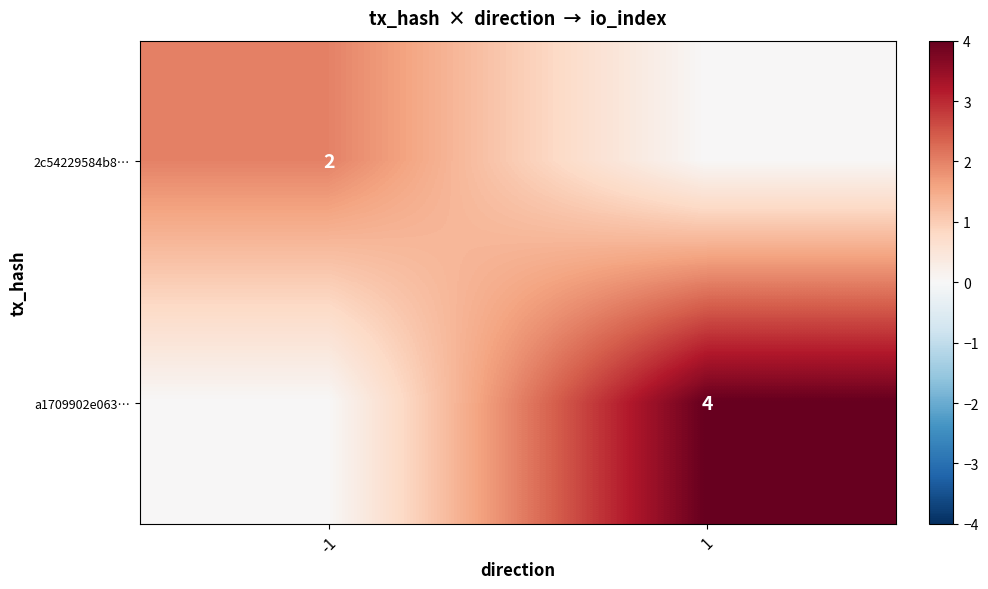

True or false: a1709902e063… has a value of 4 at 1.

True